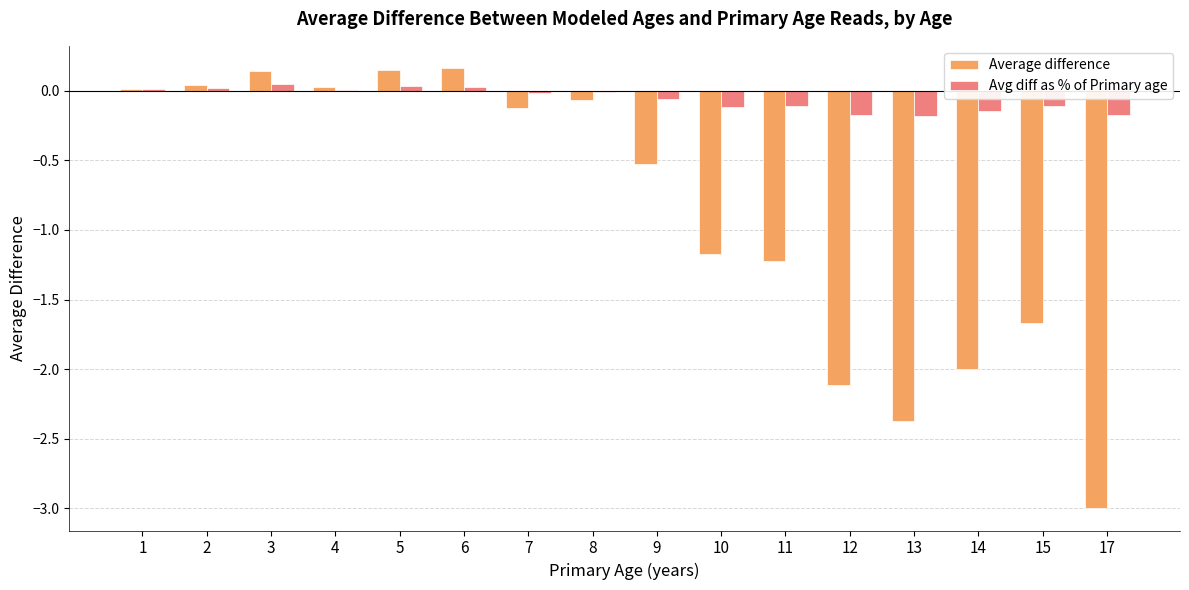

The Avg diff as % of Primary age series shows 0.0 at 1. True or false?

True